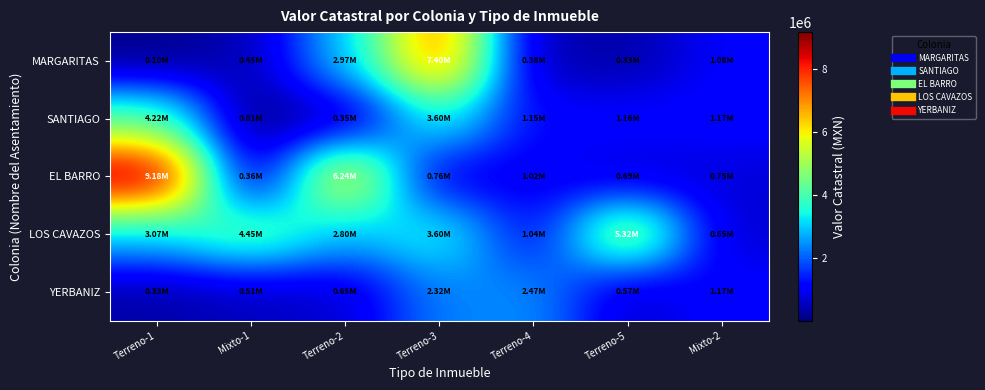

What is the spread (max minus min) of values at Terreno-2?

5889430